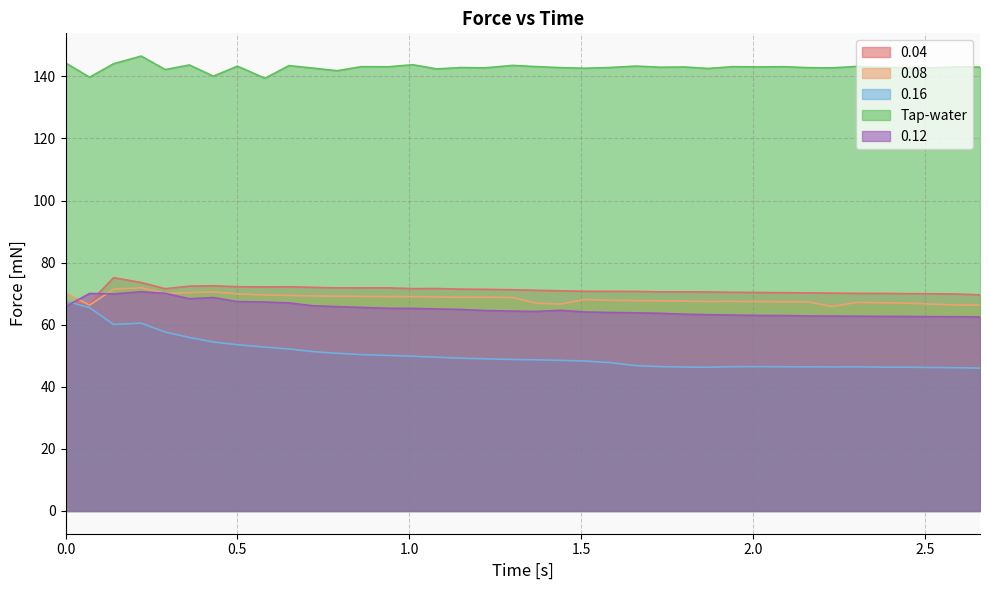

Which series has the largest total across all categories?

Tap-water